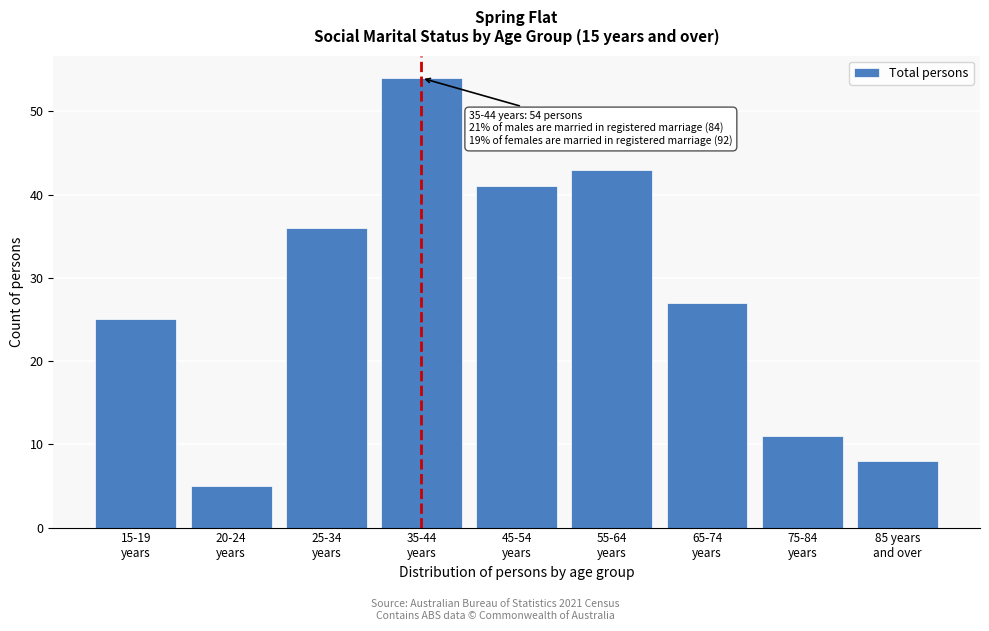

Reading left to right, list all the values displayed in this chart.

25	5	36	54	41	43	27	11	8